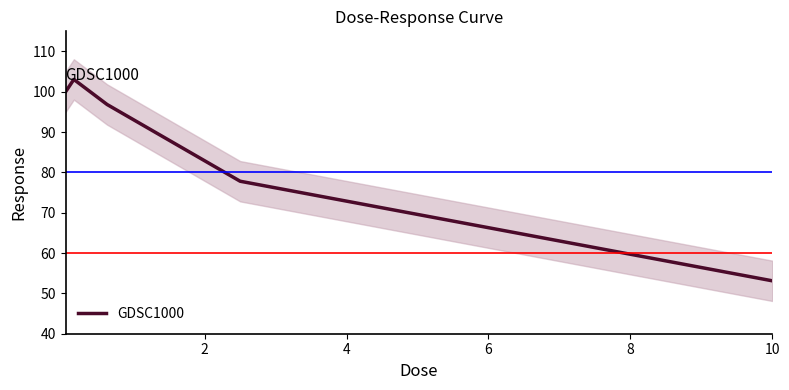

Is this an area chart (filled region under the line)?

No